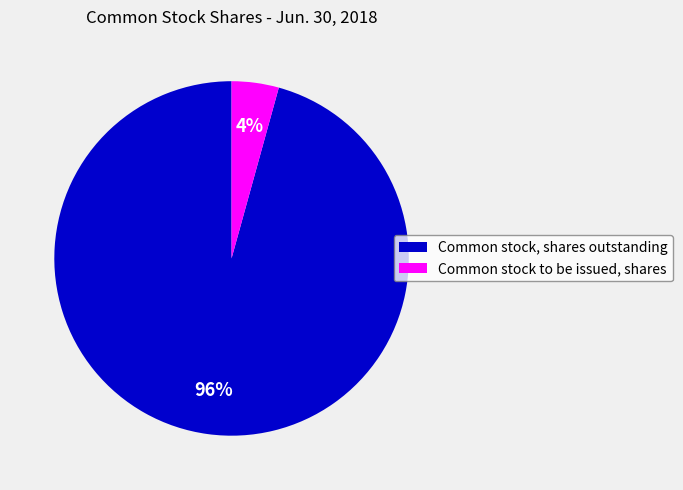

What is the largest slice in the pie chart?

Common stock, shares outstanding